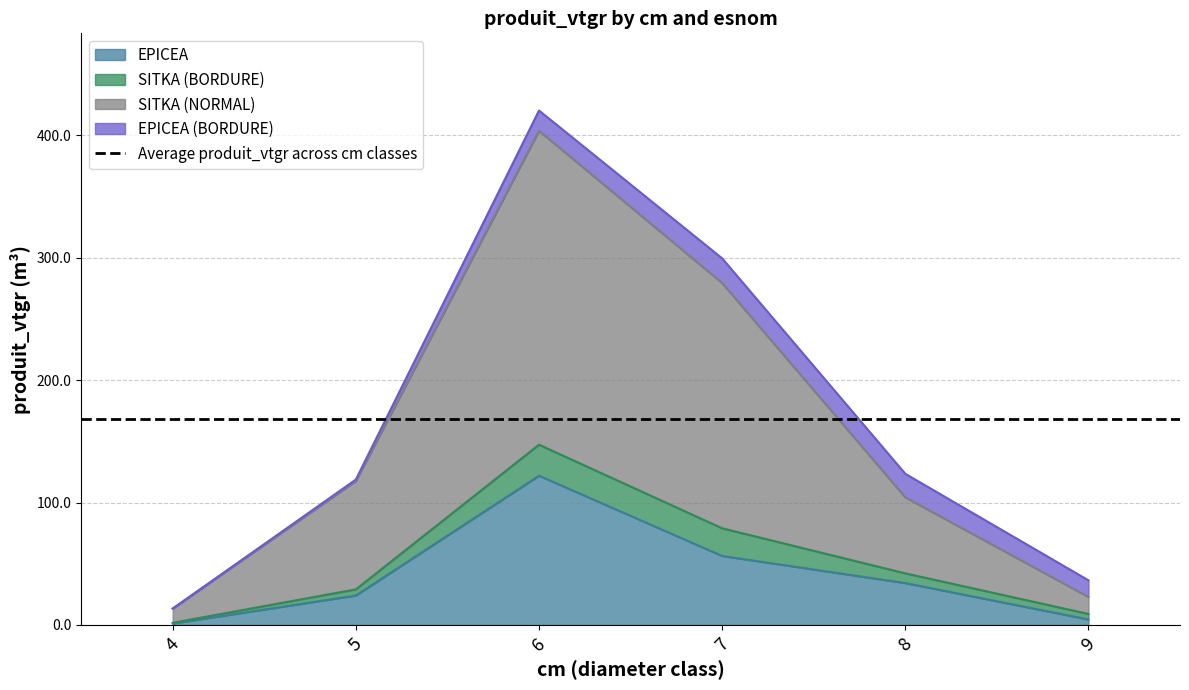

The value of EPICEA at 8 is 34.3. True or false?

True